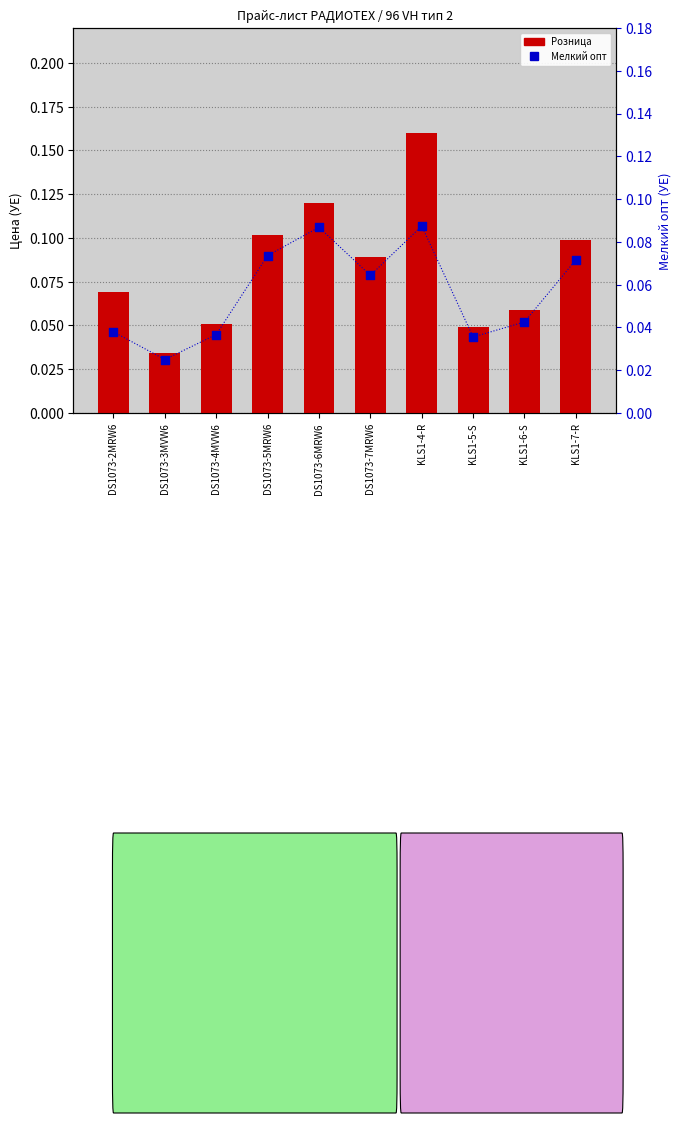

What is the total value across all series at KLS1-6-S?

0.1